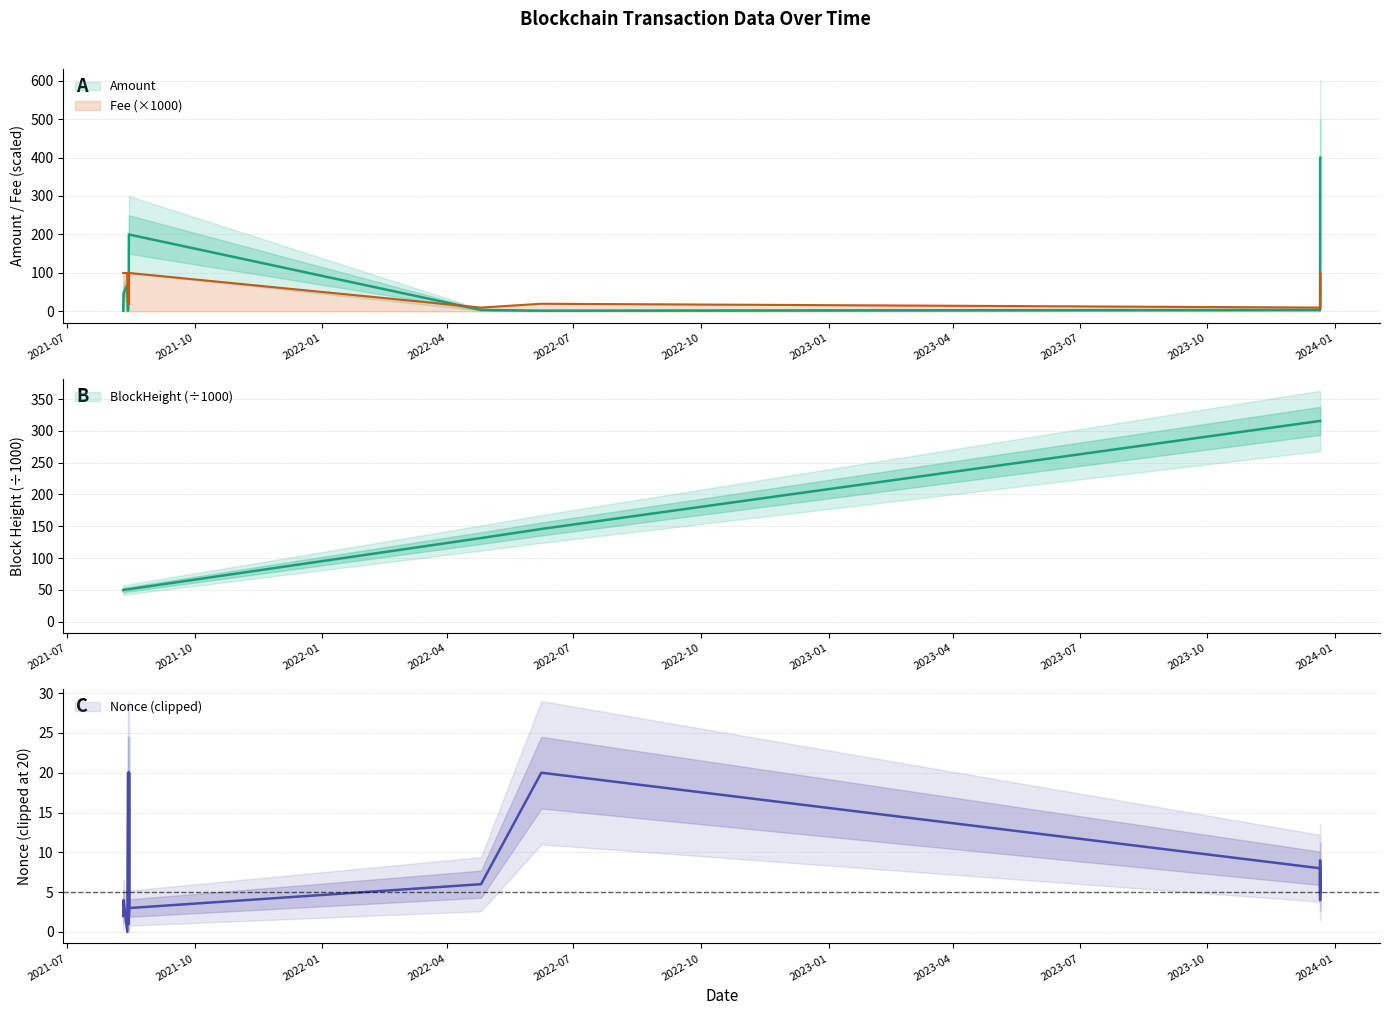

At which category does Fee reach its first local peak?

2021-08-14 06:18:00